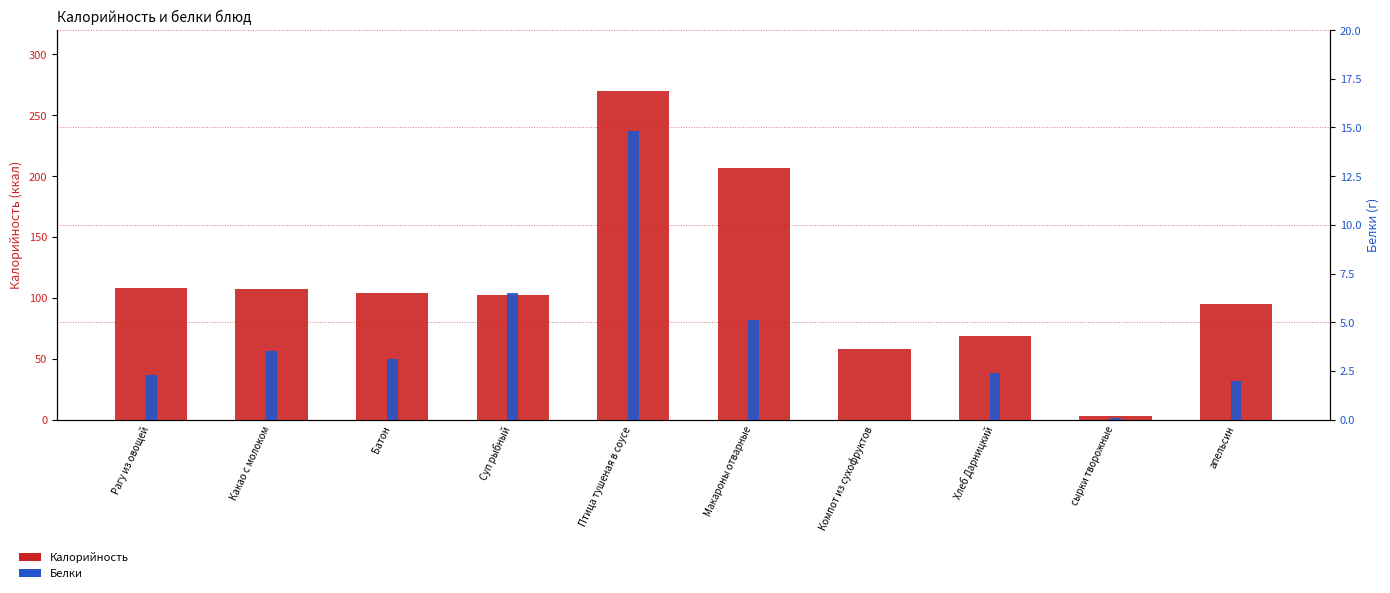

What is the difference between the maximum and minimum values in the Белки series?

14.8